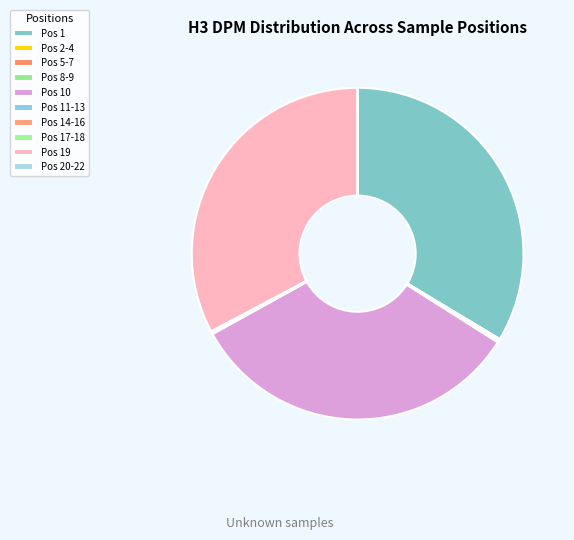

To the nearest percent, what is the difference between the Pos 10 and Pos 1 slice percentages?

1%